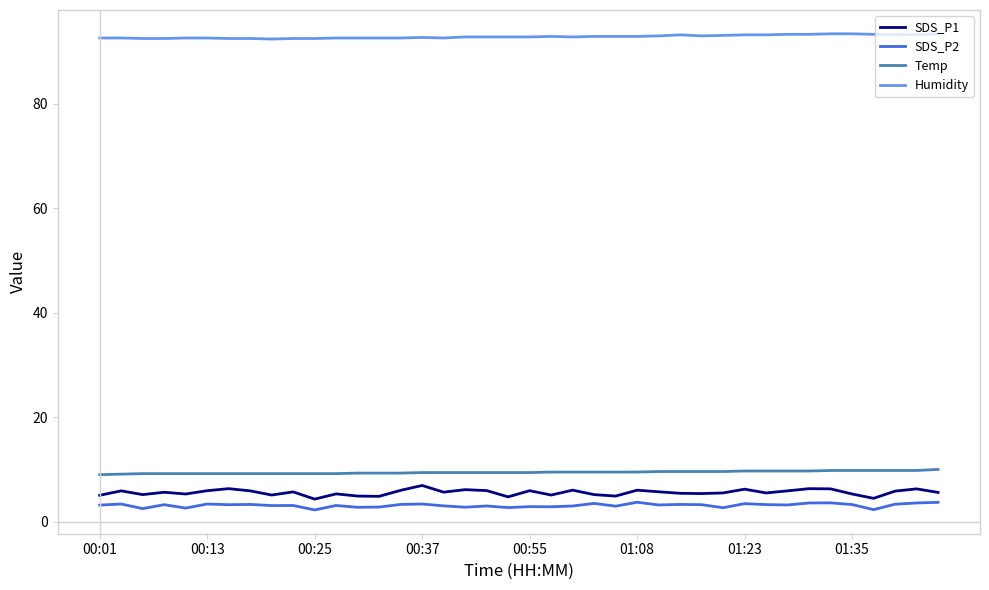

True or false: SDS_P1 has more than 2 points higher than both neighbors.

True